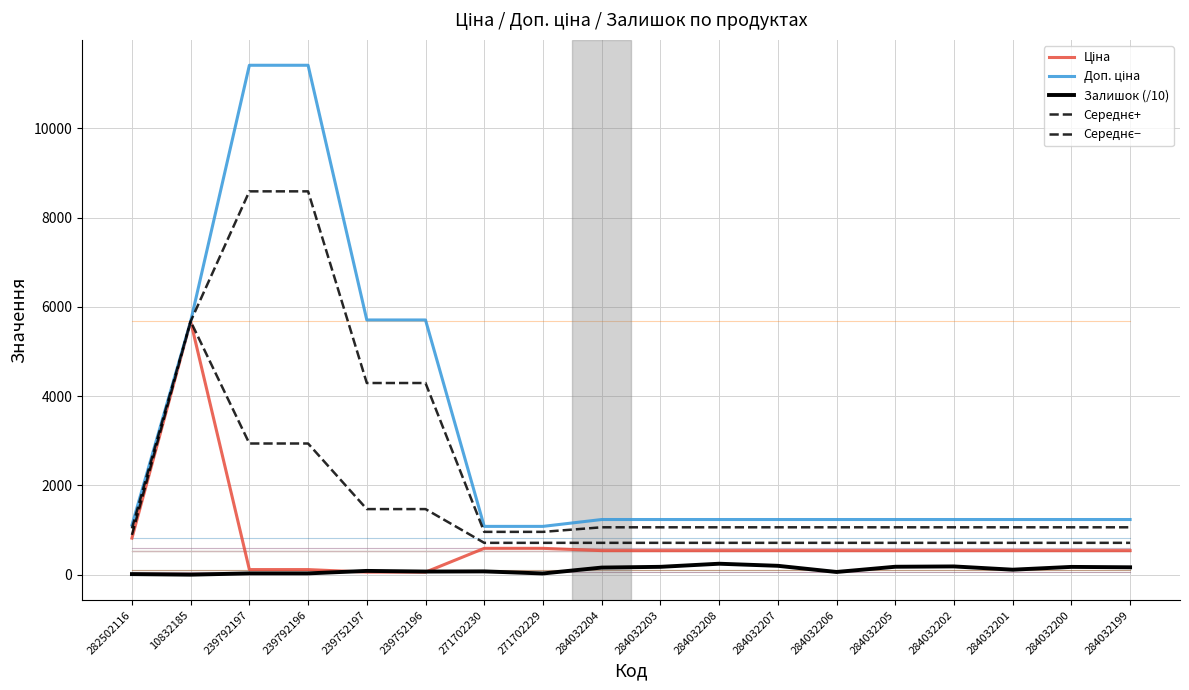

Does the chart display data point markers on the line(s)?

No